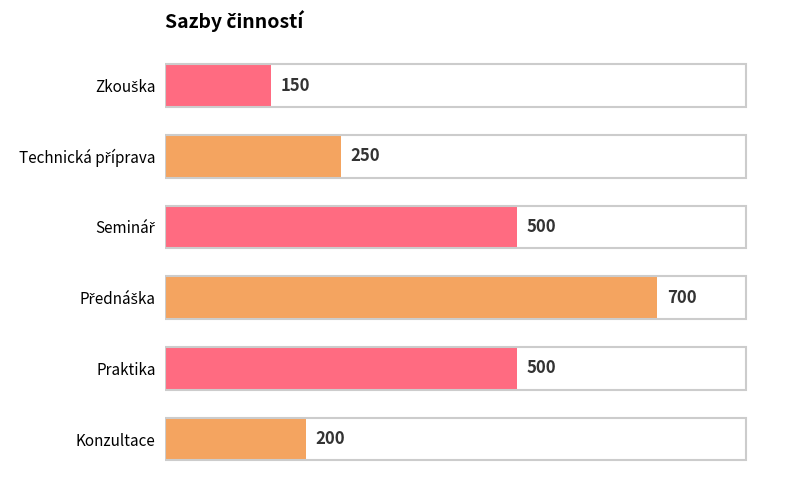

Does the chart contain any negative values?

No